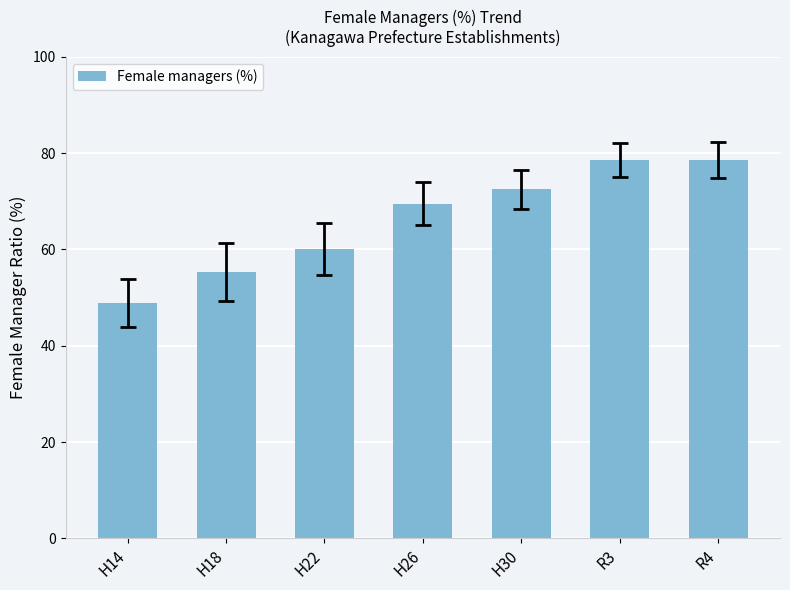

What is the label of the 4th bar from the right?

H26